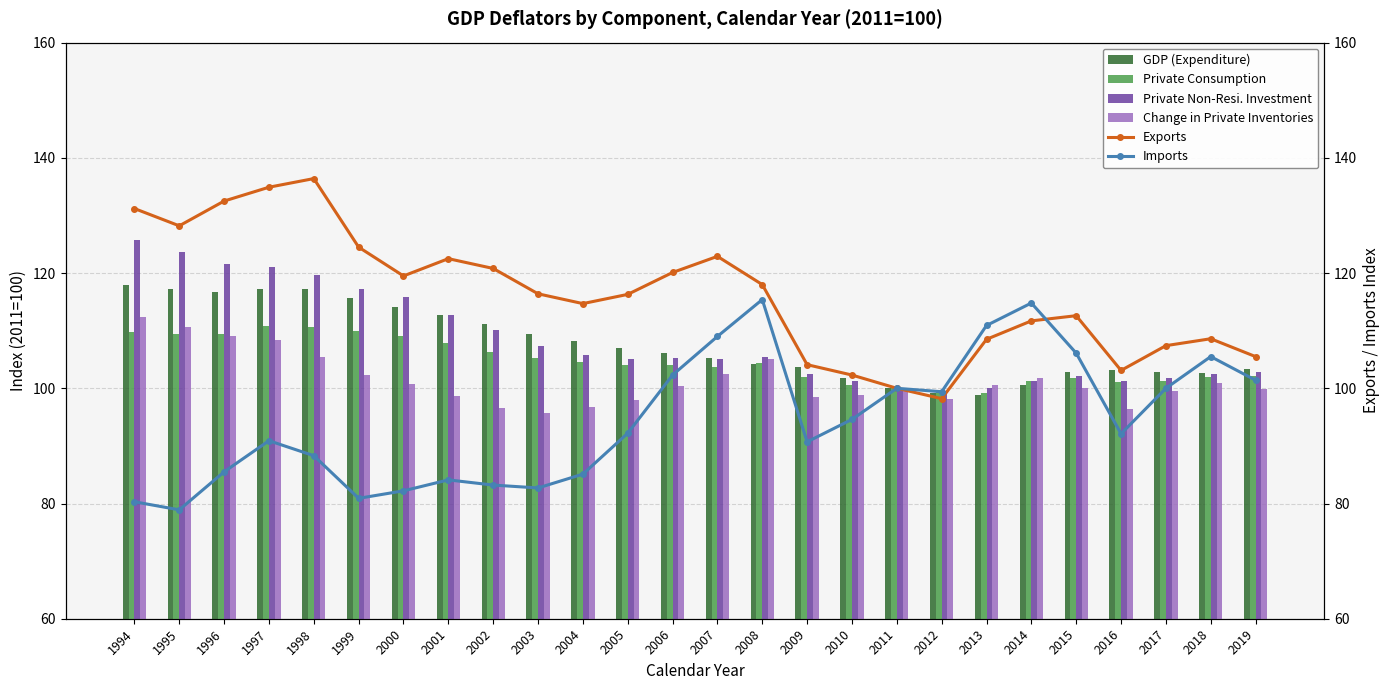

At which category is the sum across all series the highest?

1997